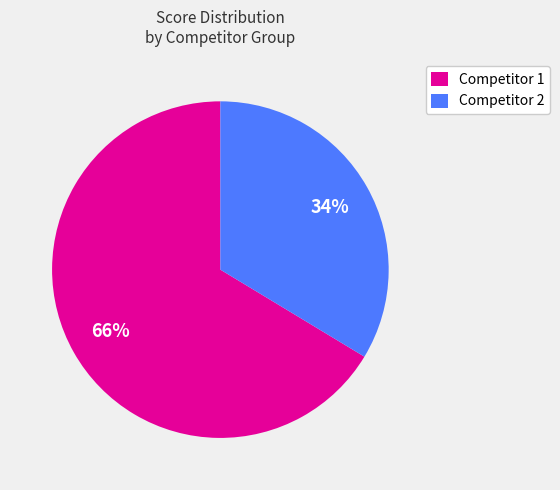

Do Competitor 1 and Competitor 2 together represent more than half of the pie?

Yes